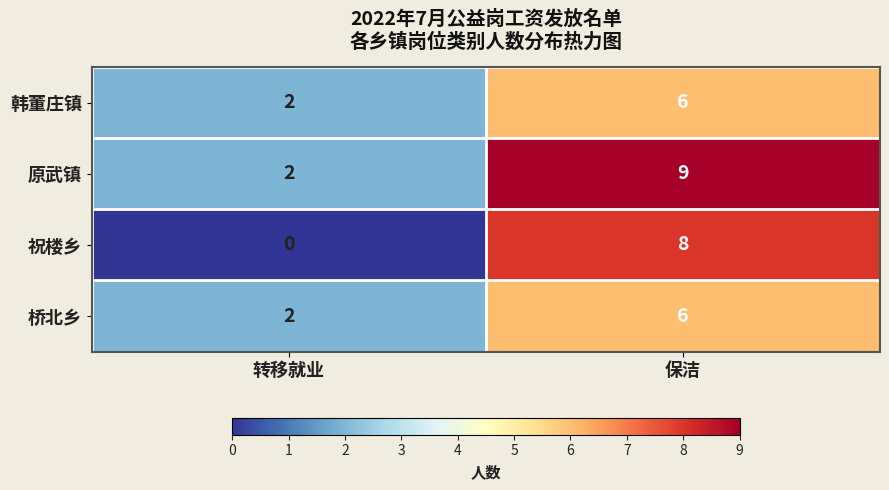

Which series has the widest spread of values?

祝楼乡